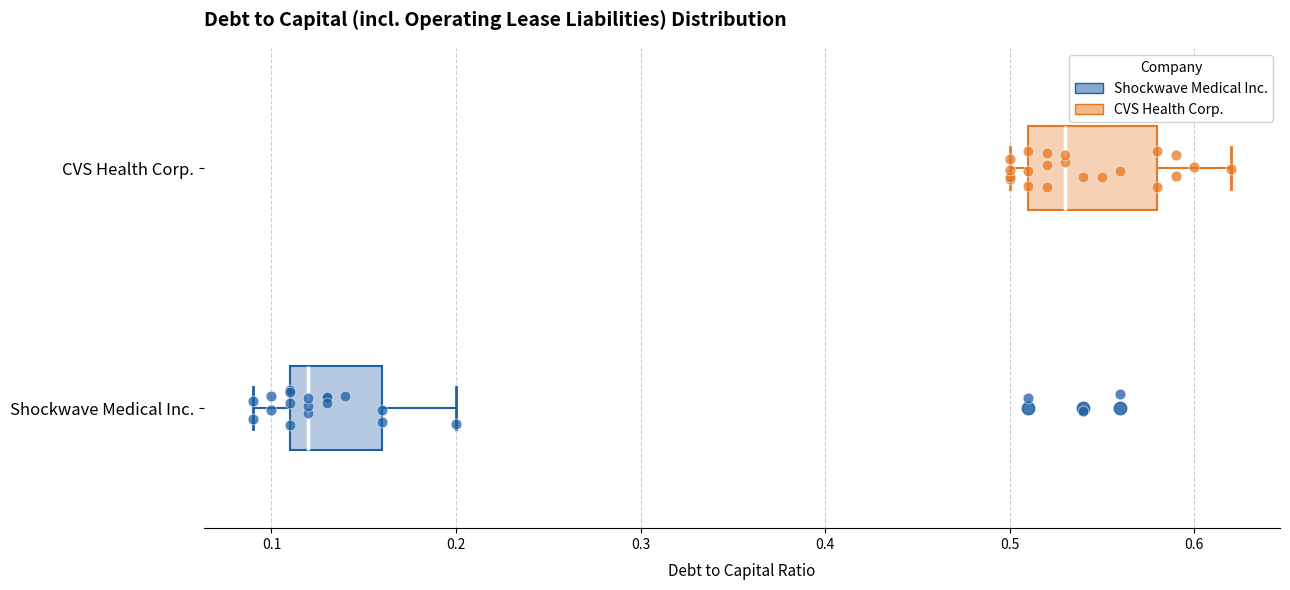

Which box has the furthest to the left median line?

Shockwave Medical Inc.